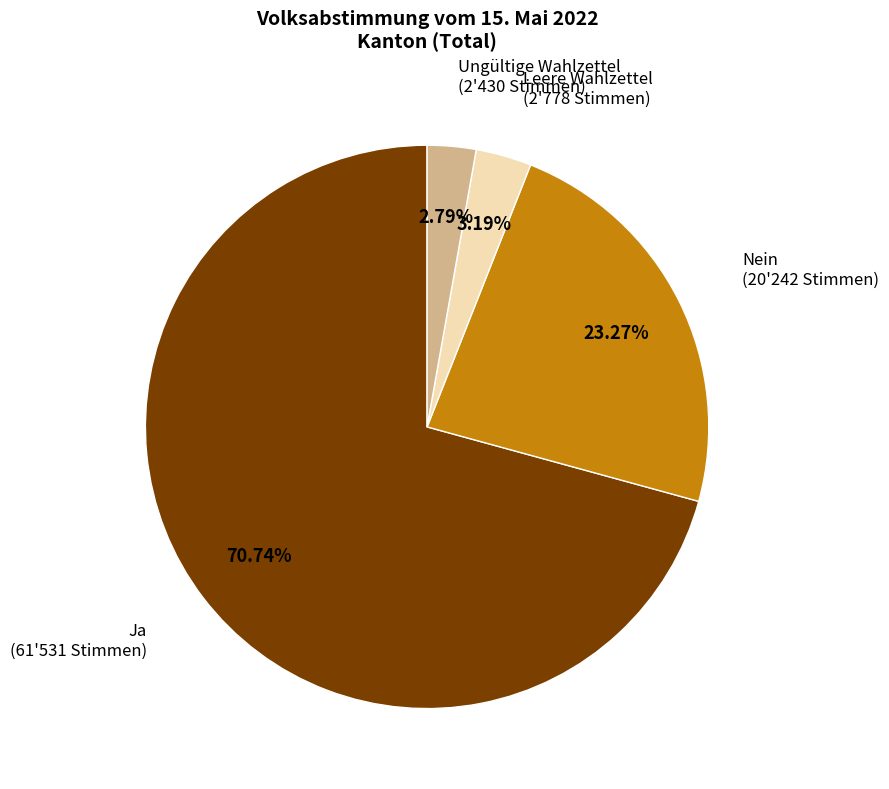

How many segments does this pie chart have?

4